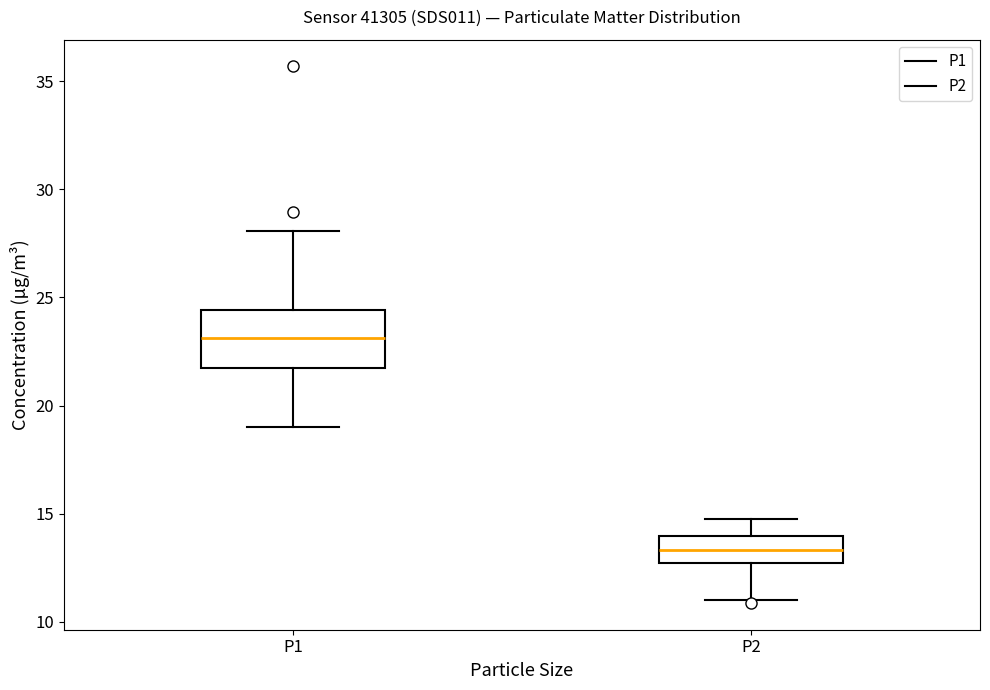

Which box has the highest median line?

P1